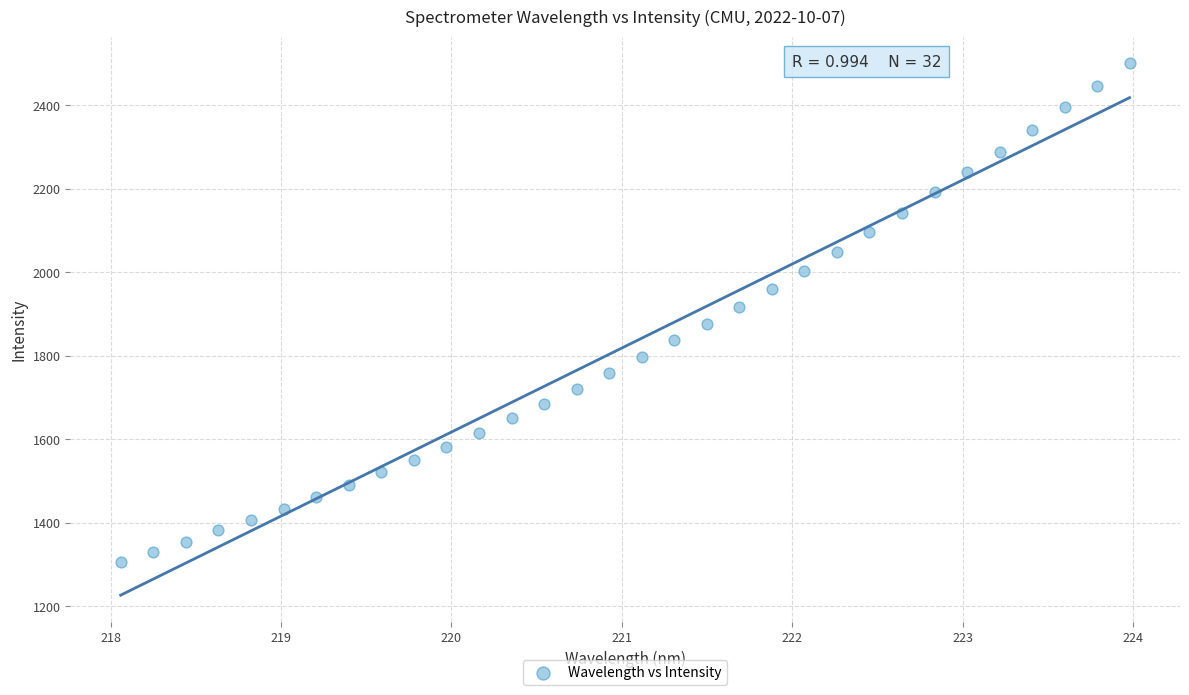

What is the range of X values (max minus min)?

5.9